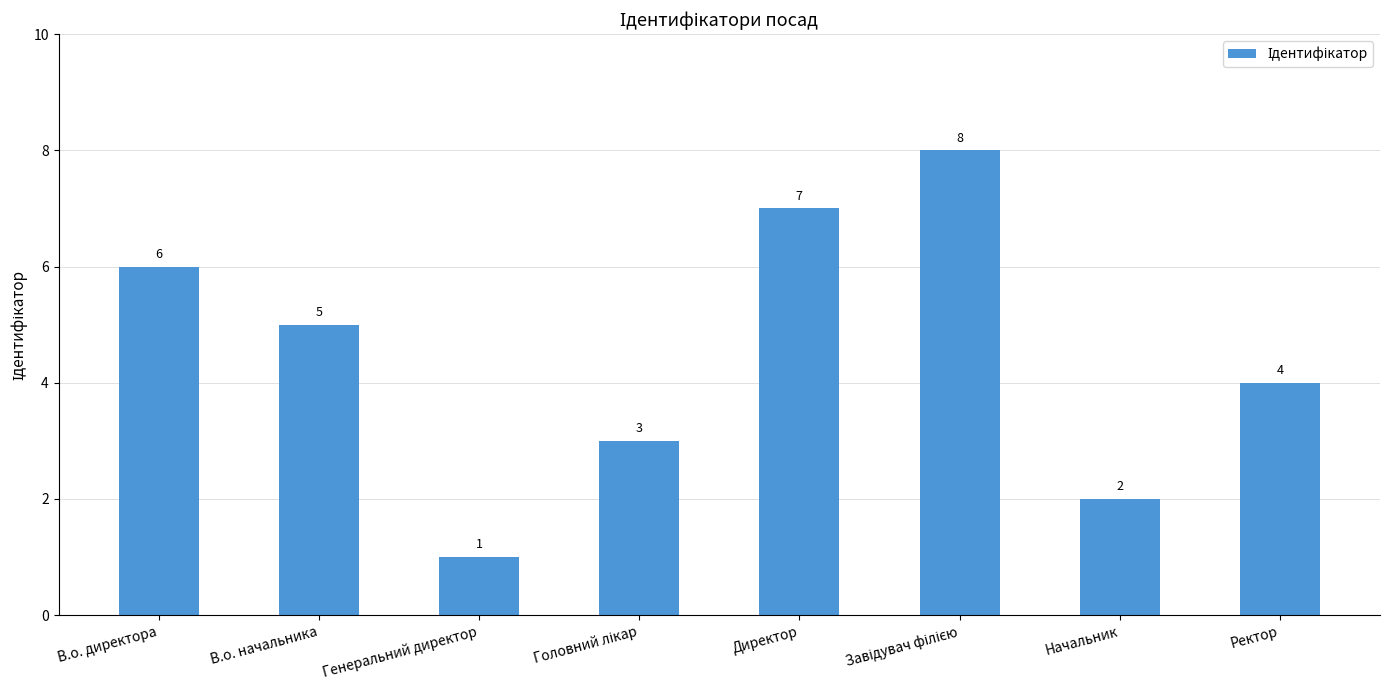

Reading left to right, extract all data points from this chart.

6	5	1	3	7	8	2	4